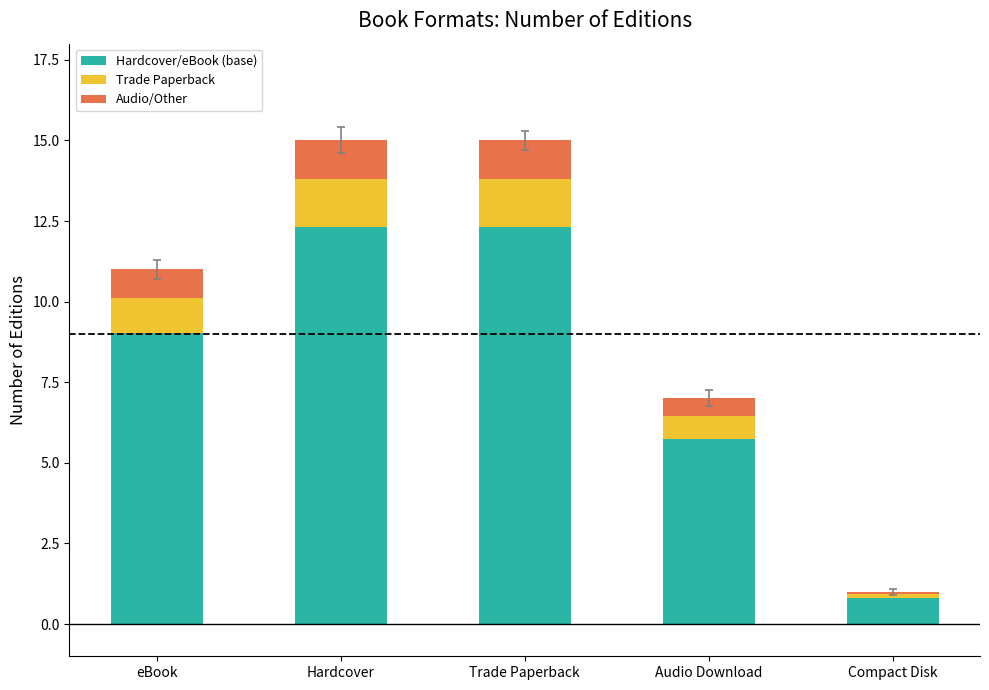

What is the value of the Hardcover/eBook (base) bar at the 2nd from the left?

12.3